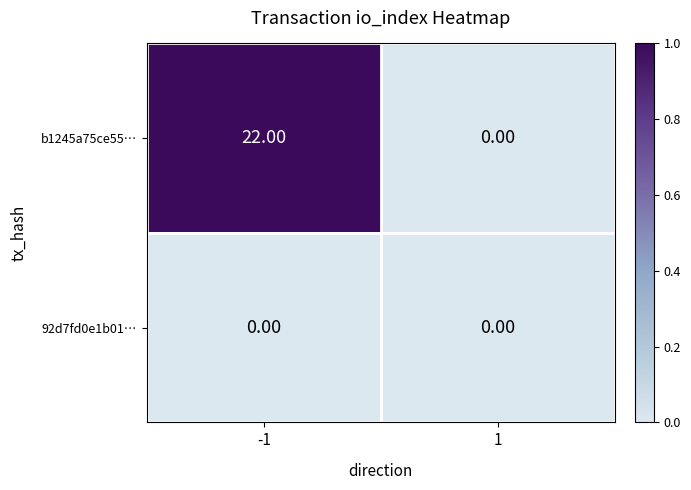

What is the sum of all b1245a75ce55… values?

22